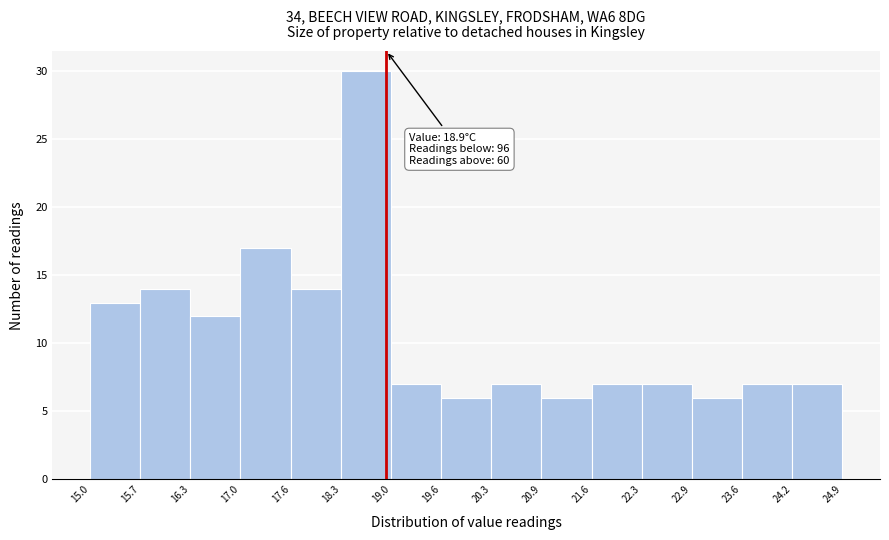

Which range on the x-axis has the tallest bar?

18.3 to 19.0